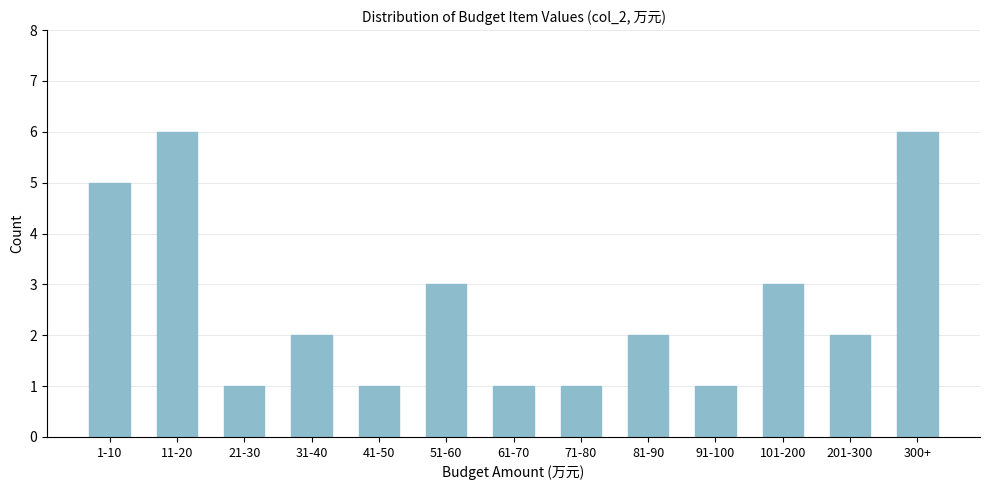

Reading right to left, what are all the values shown in this chart?

6	2	3	1	2	1	1	3	1	2	1	6	5